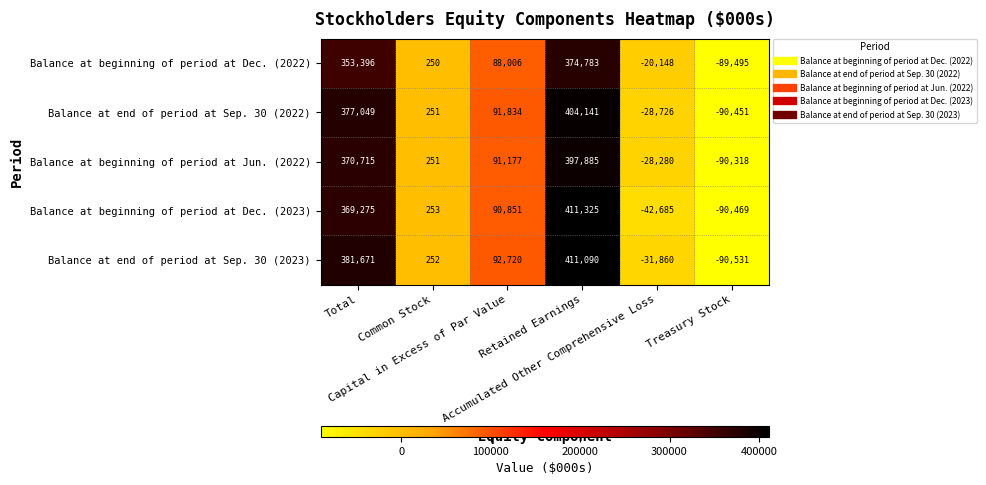

Which category has the lowest value across all series?

Treasury Stock